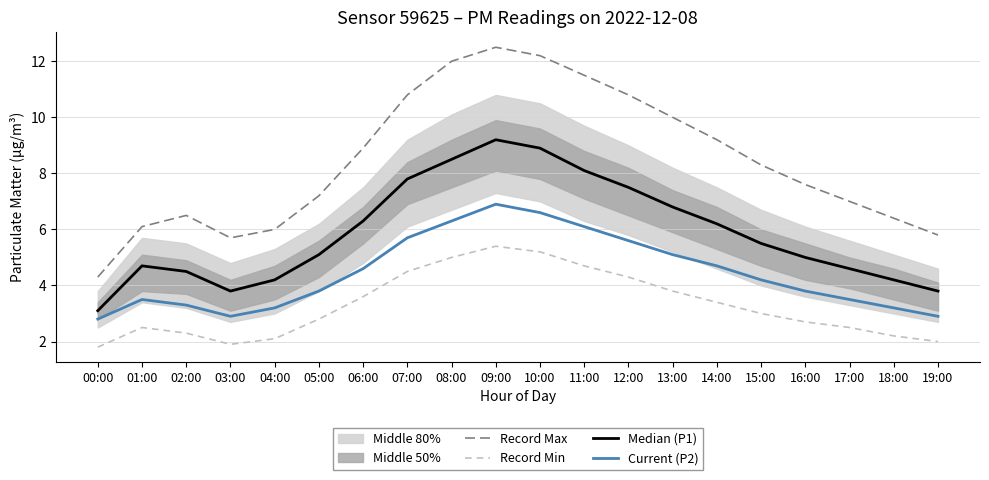

At which category is the sum across all series the highest?

09:00